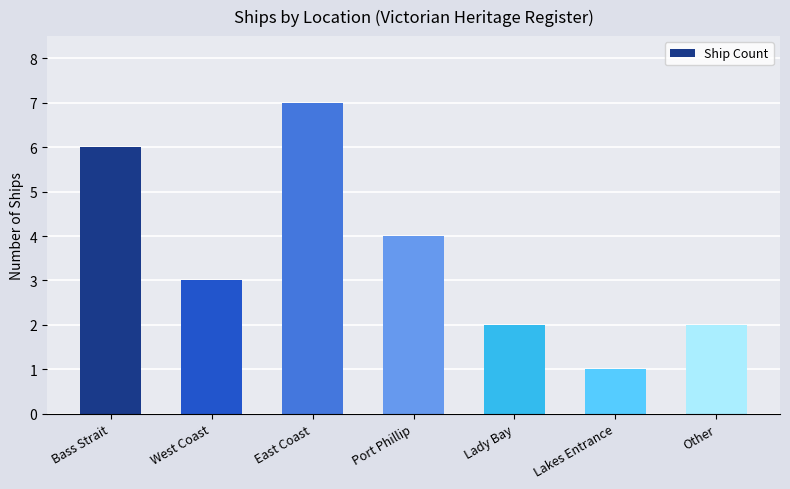

What is the average value?

4